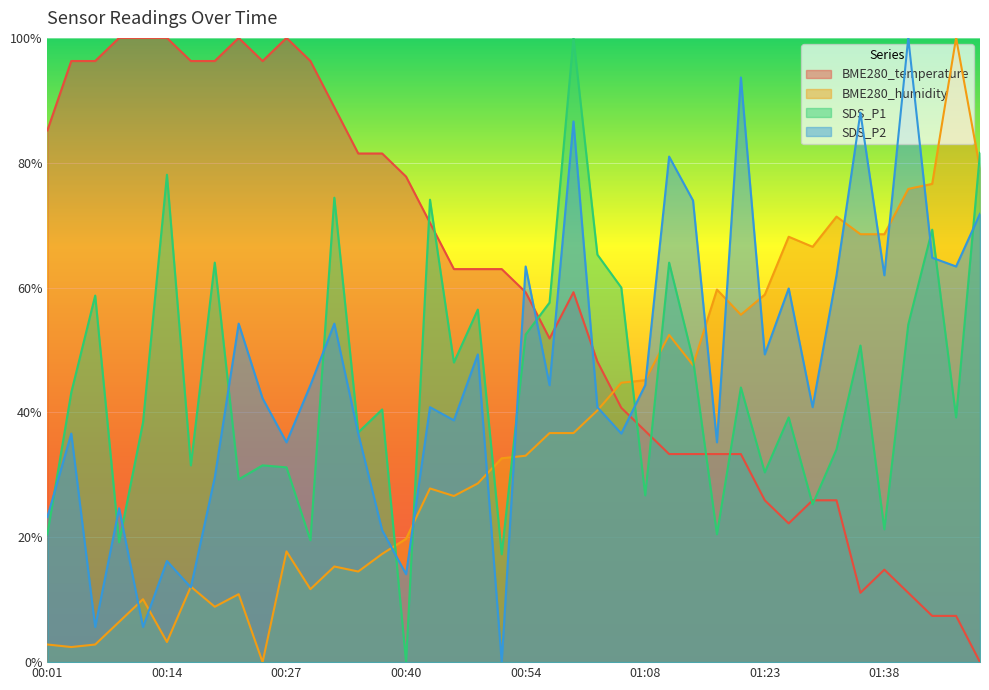

What is the label of the 3rd point from the right?

01:43